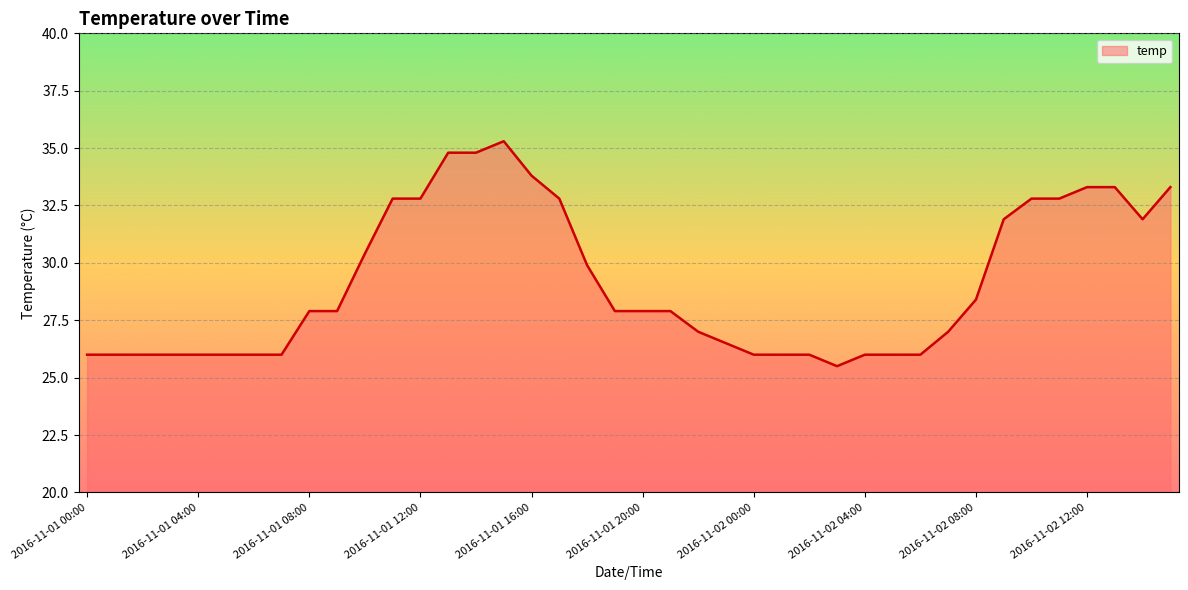

What is the smallest value displayed?

25.5